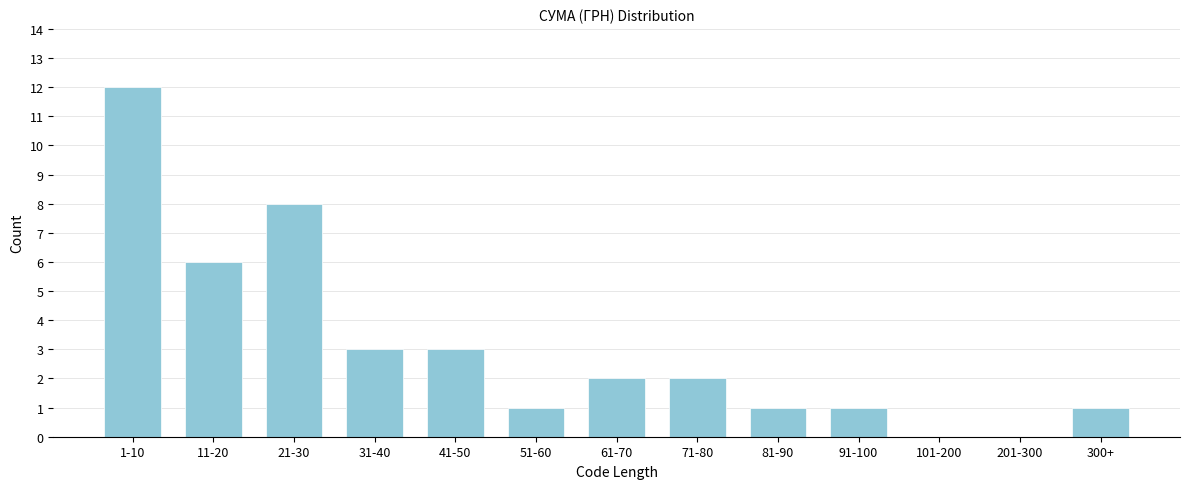

Reading right to left, list all the values displayed in this chart.

300+=1	201-300=0	101-200=0	91-100=1	81-90=1	71-80=2	61-70=2	51-60=1	41-50=3	31-40=3	21-30=8	11-20=6	1-10=12